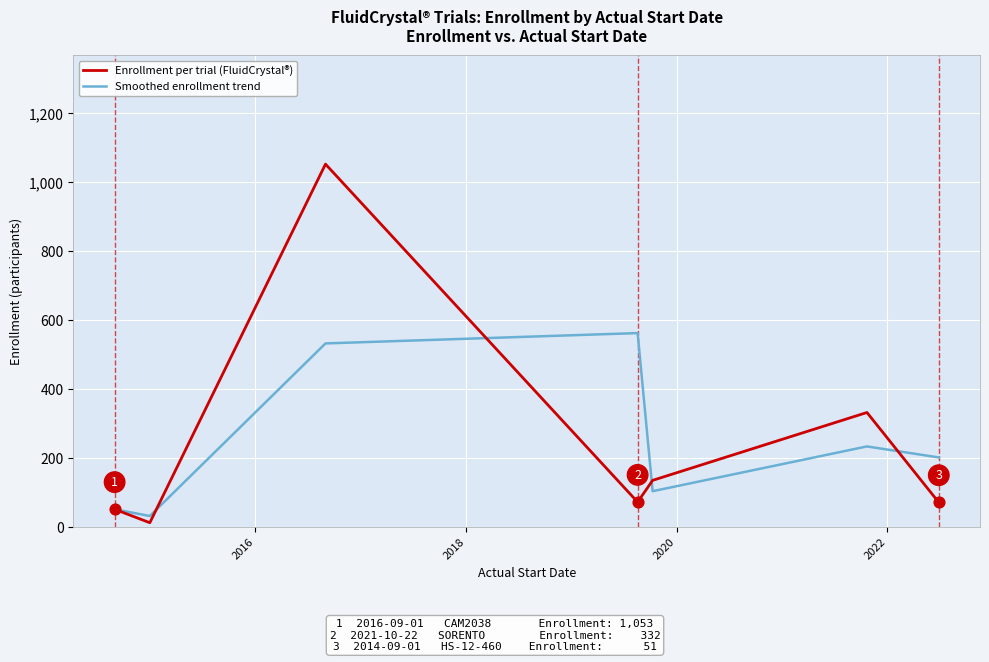

What is the highest value of the Smoothed enrollment trend series?

562.5